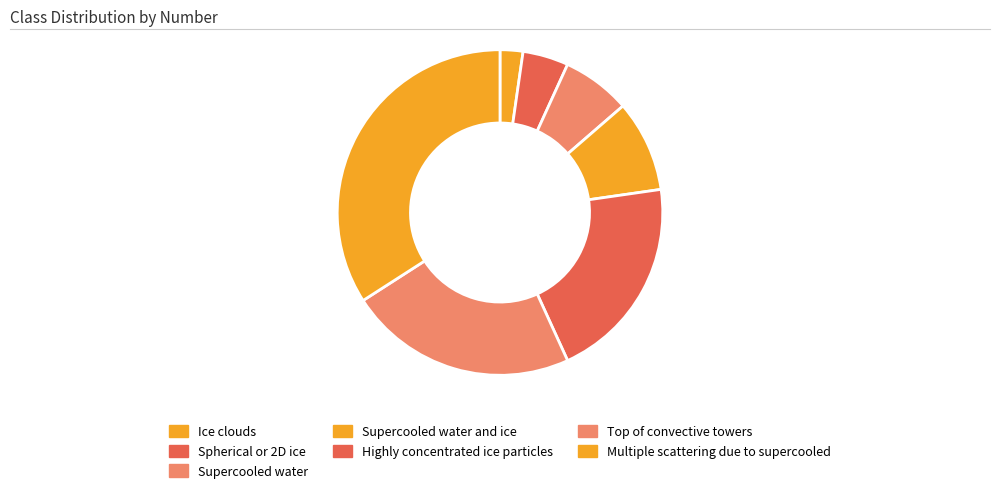

To the nearest percent, what is the difference between the largest and smallest slice percentages?

32%